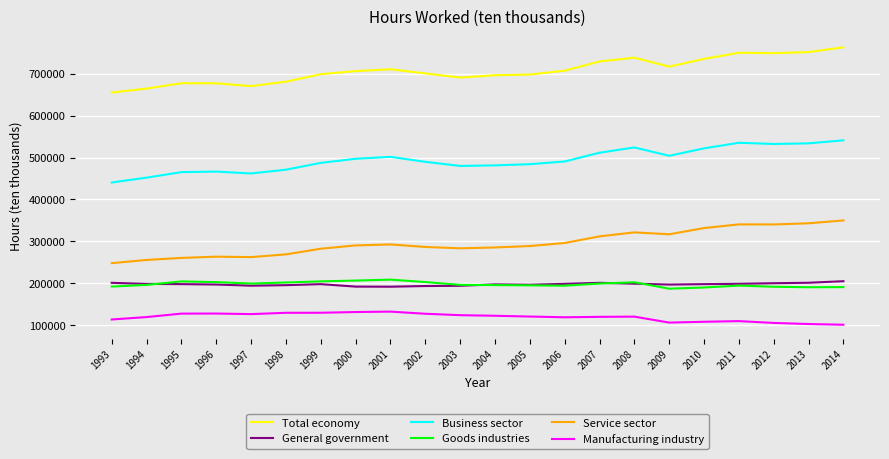

What is the minimum value shown in the chart?

101294